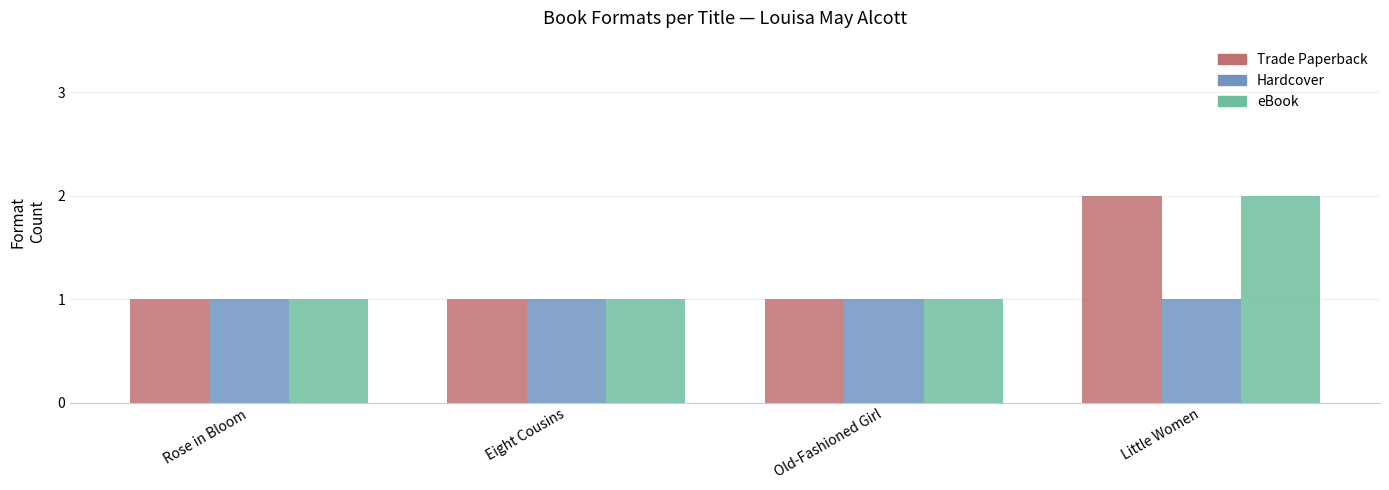

Reading left to right, list all the values displayed in this chart.

Trade Paperback: Rose in Bloom=1	Eight Cousins=1	Old-Fashioned Girl=1	Little Women=2
Hardcover: Rose in Bloom=1	Eight Cousins=1	Old-Fashioned Girl=1	Little Women=1
eBook: Rose in Bloom=1	Eight Cousins=1	Old-Fashioned Girl=1	Little Women=2